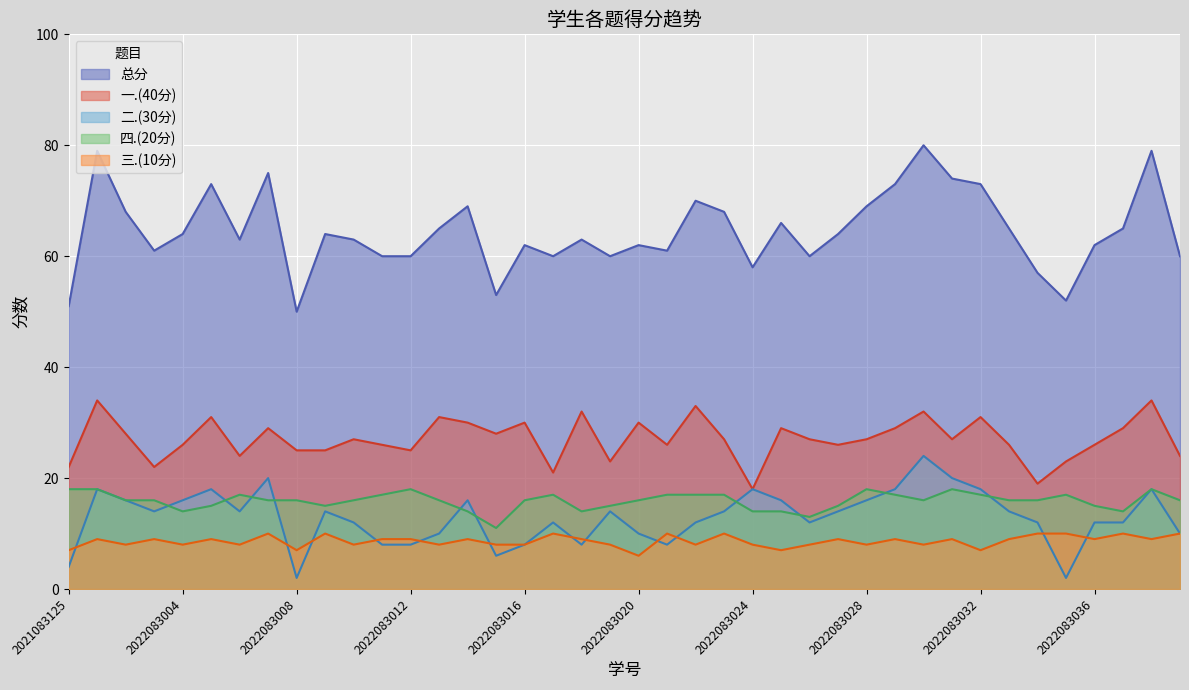

What is the lowest value of the 一.(40分) series?

18